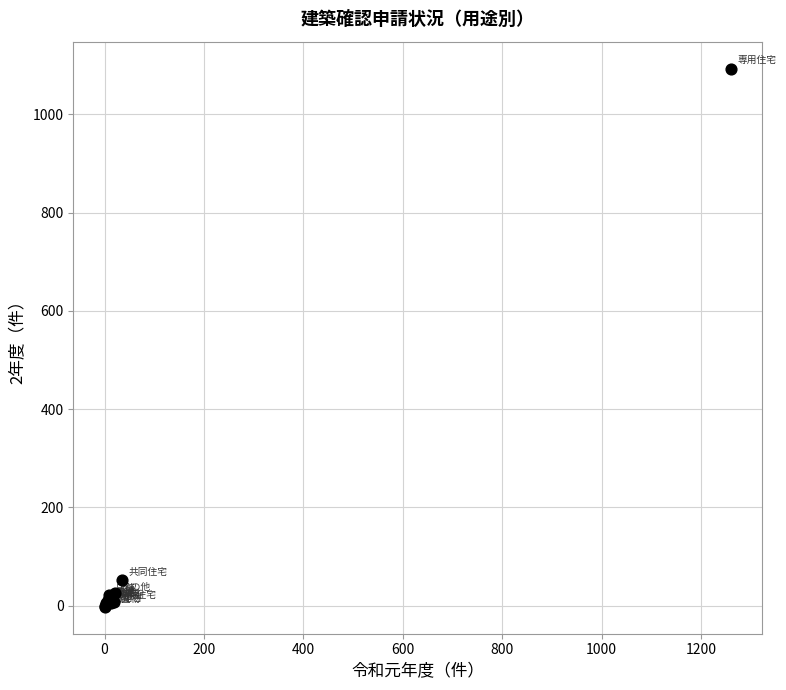

What Y value in the scatter plot is closest to 545?

51.8